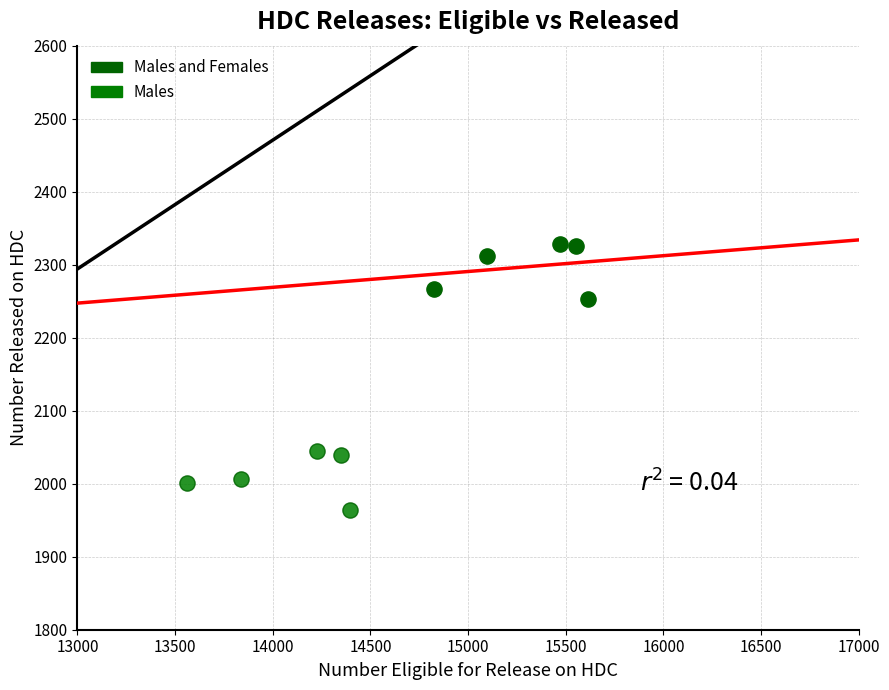

Which series reaches the minimum Y coordinate?

Males